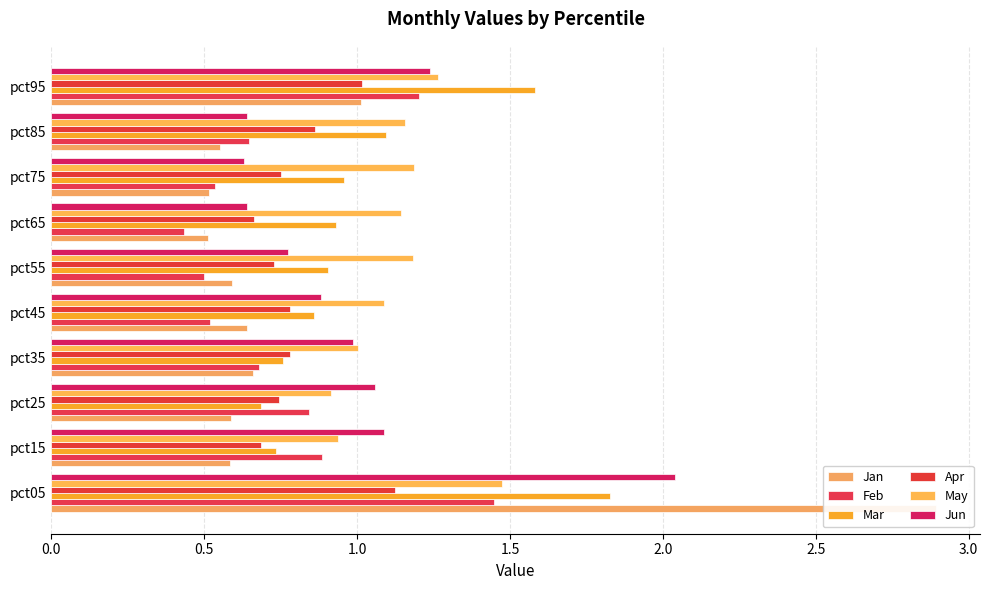

What position from the right is 0.0?

10